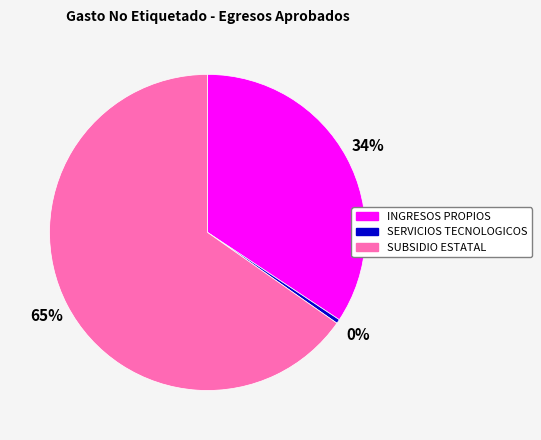

Between SERVICIOS TECNOLOGICOS and SUBSIDIO ESTATAL, which is larger?

SUBSIDIO ESTATAL